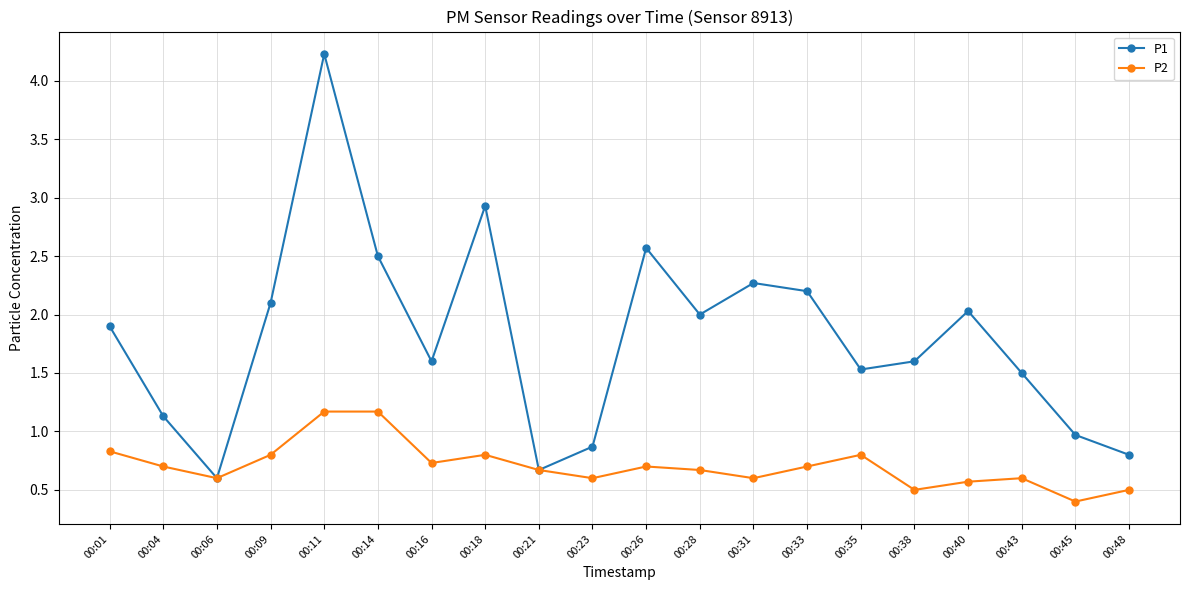

How many interior local valleys does the P1 series have?

5